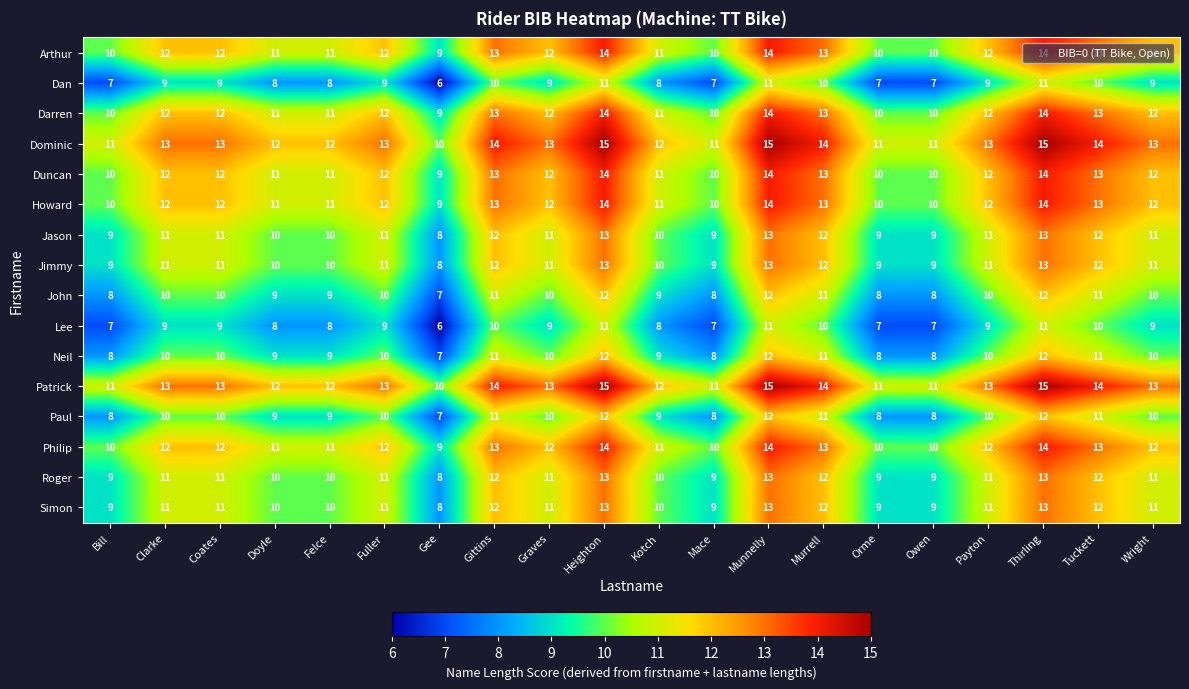

What is the sum of all Patrick values?

255